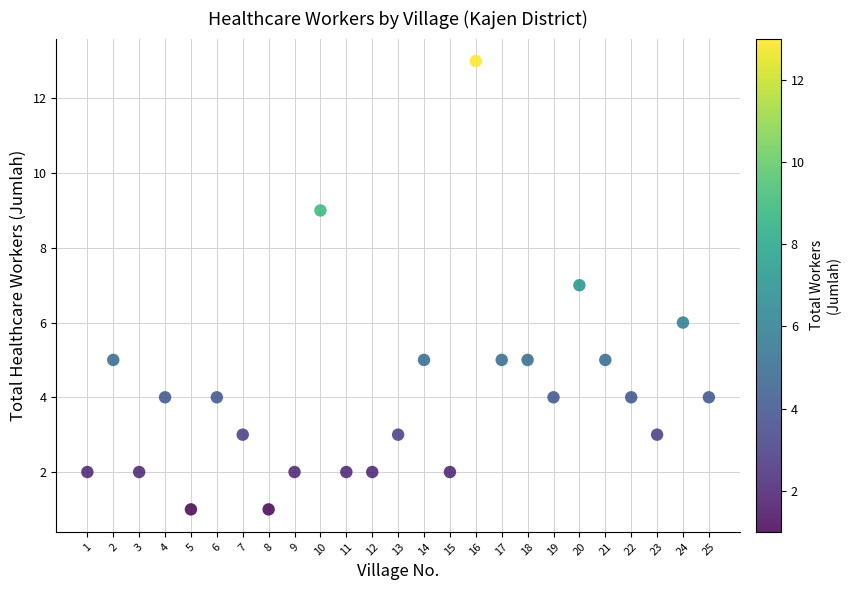

What is the range of X values (max minus min)?

24